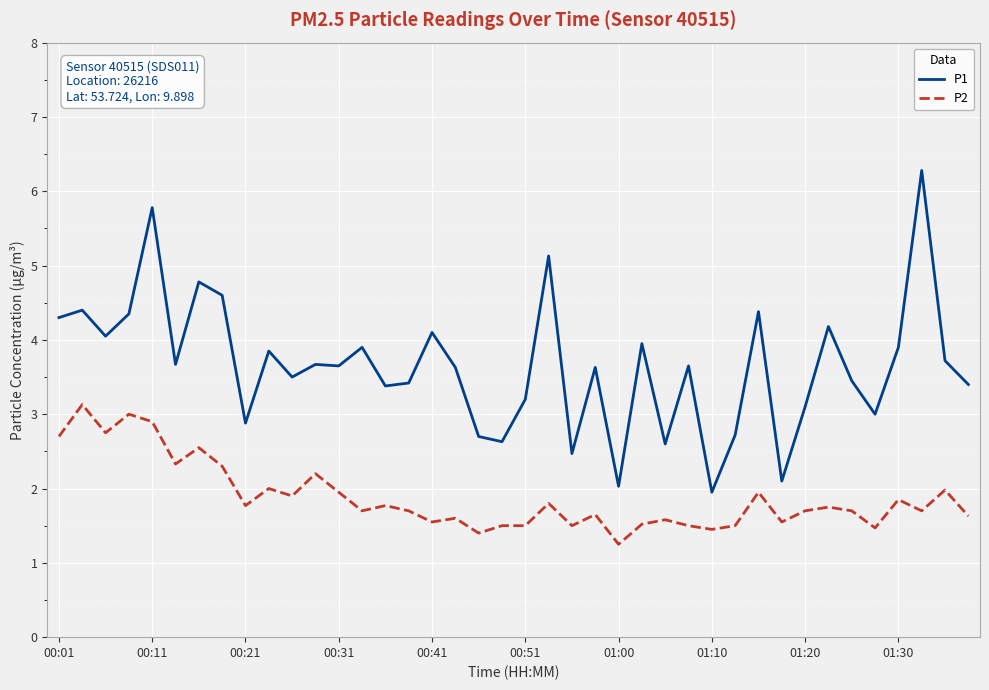

Rank the series by their average value, from lowest to highest.

P2, P1